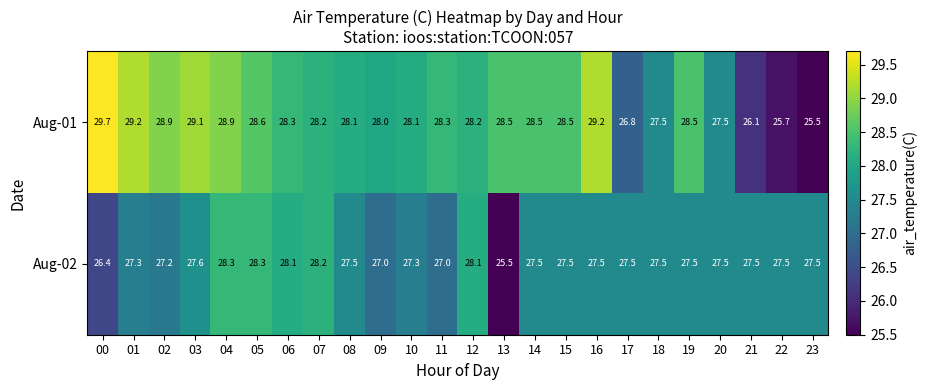

At which category is the sum across all series the highest?

04